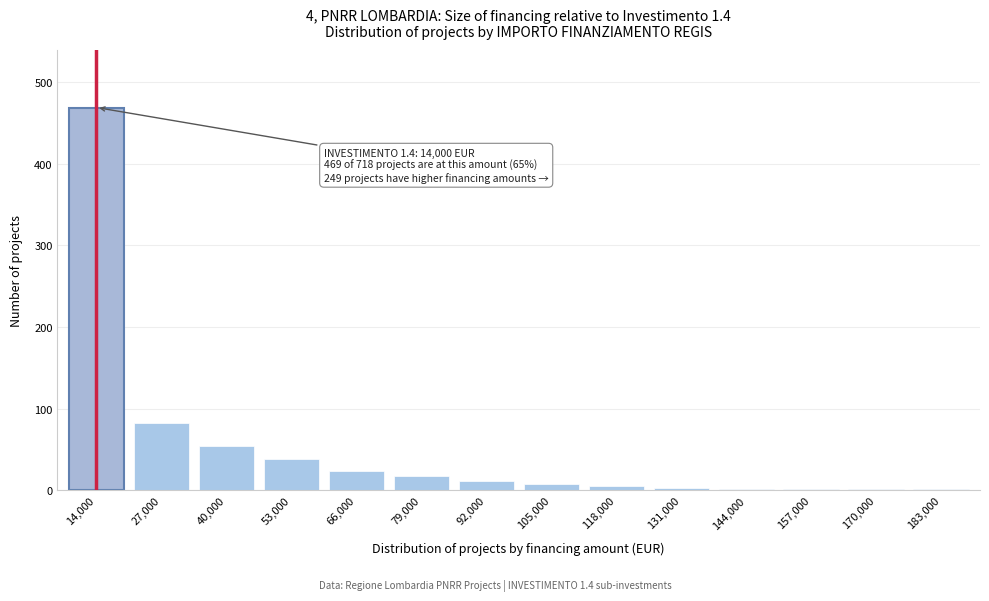

What is the change in value from 14,000 to 27,000?

-387